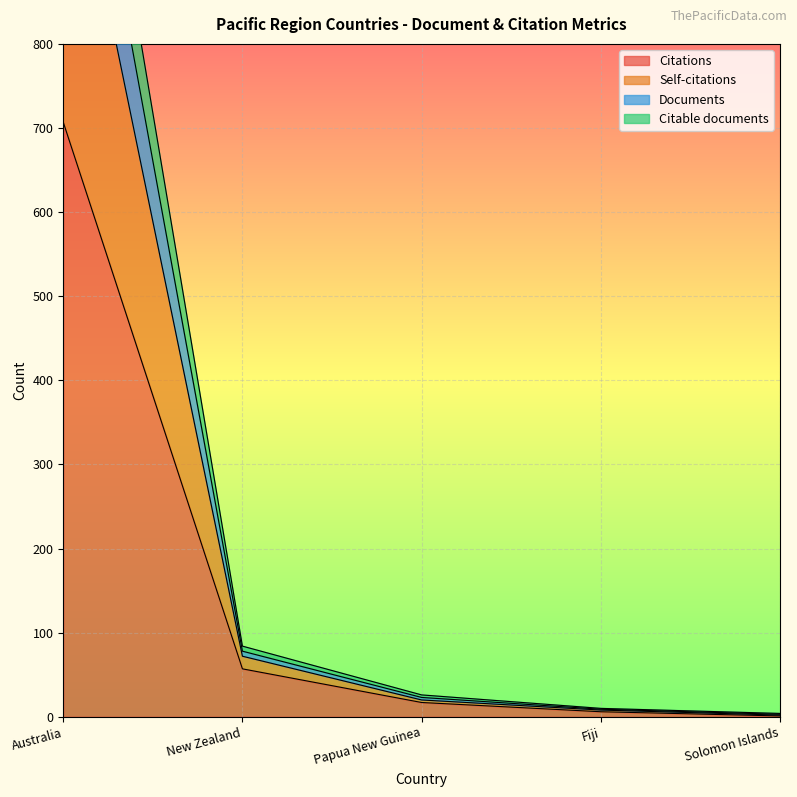

How many distinct data groups are displayed?

4